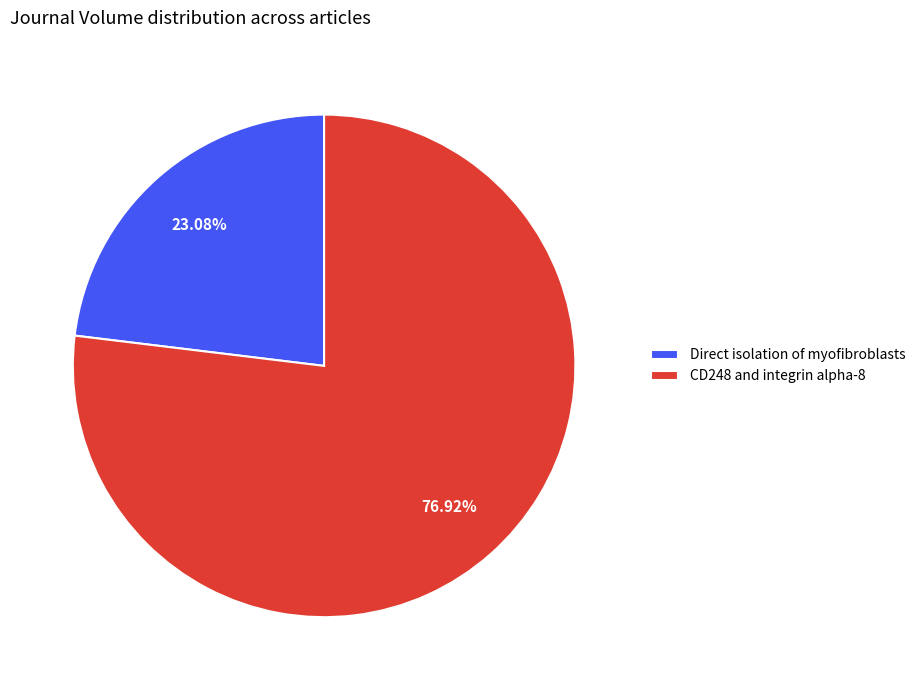

To the nearest percent, what portion does CD248 and integrin alpha-8 represent?

77%